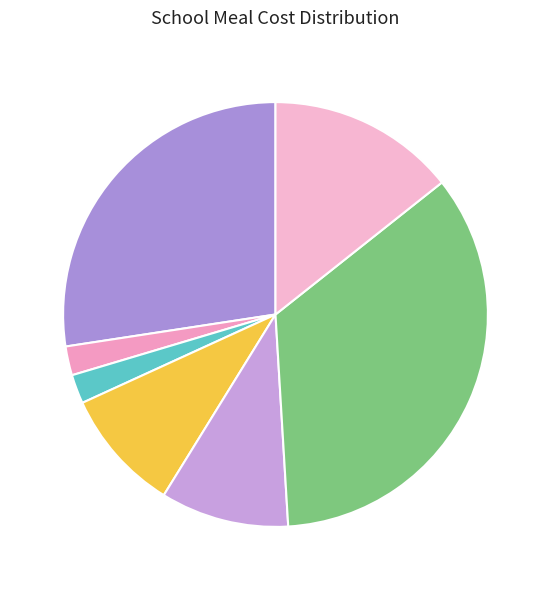

How many segments does this pie chart have?

7